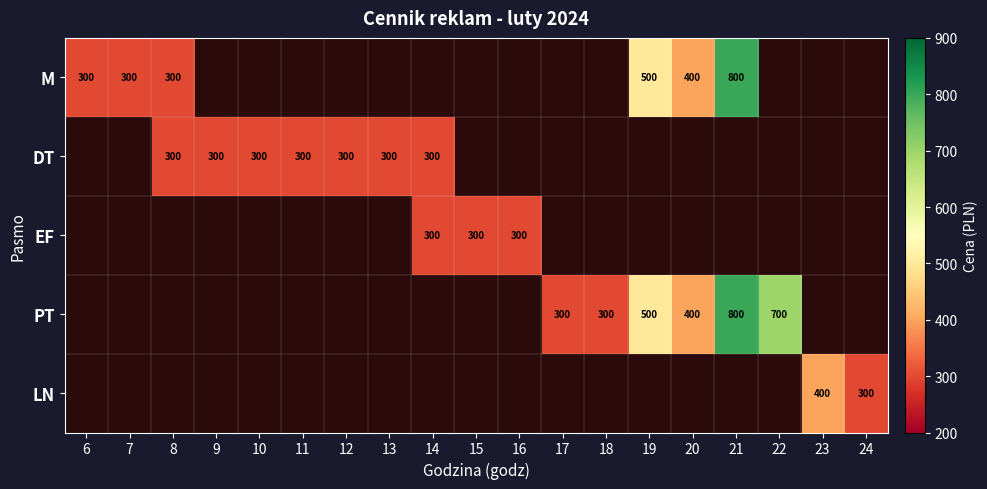

The value of LN at 23 is 400. True or false?

True